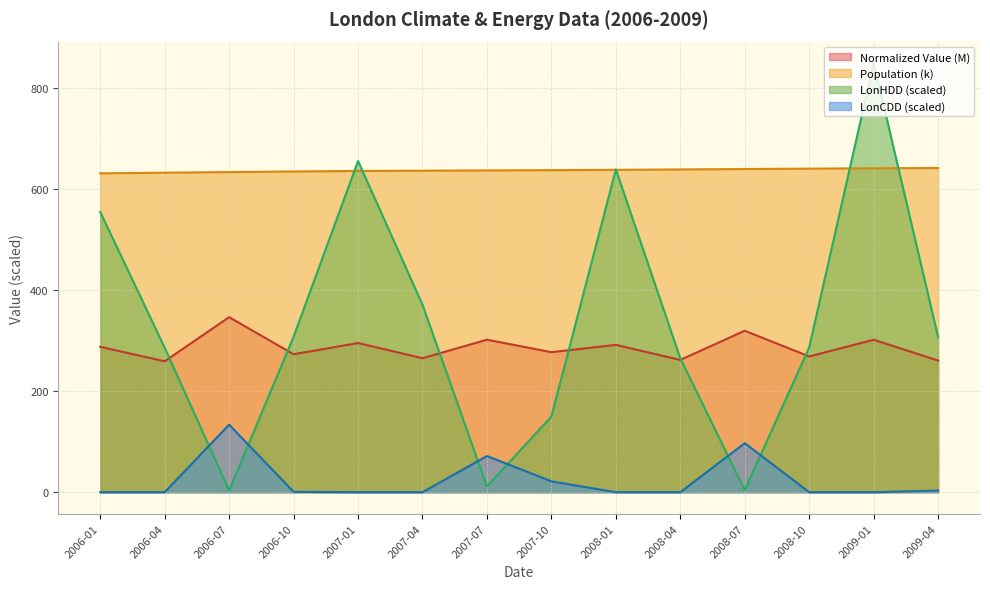

Which series has the largest range (max minus min)?

LonHDD (scaled)